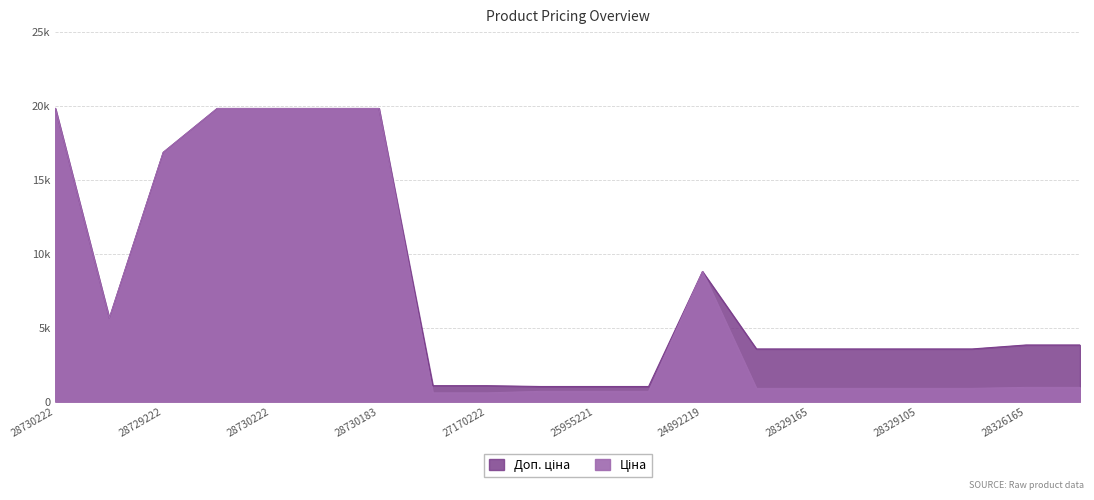

The Ціна series shows 5636.0 at 10832185. True or false?

True